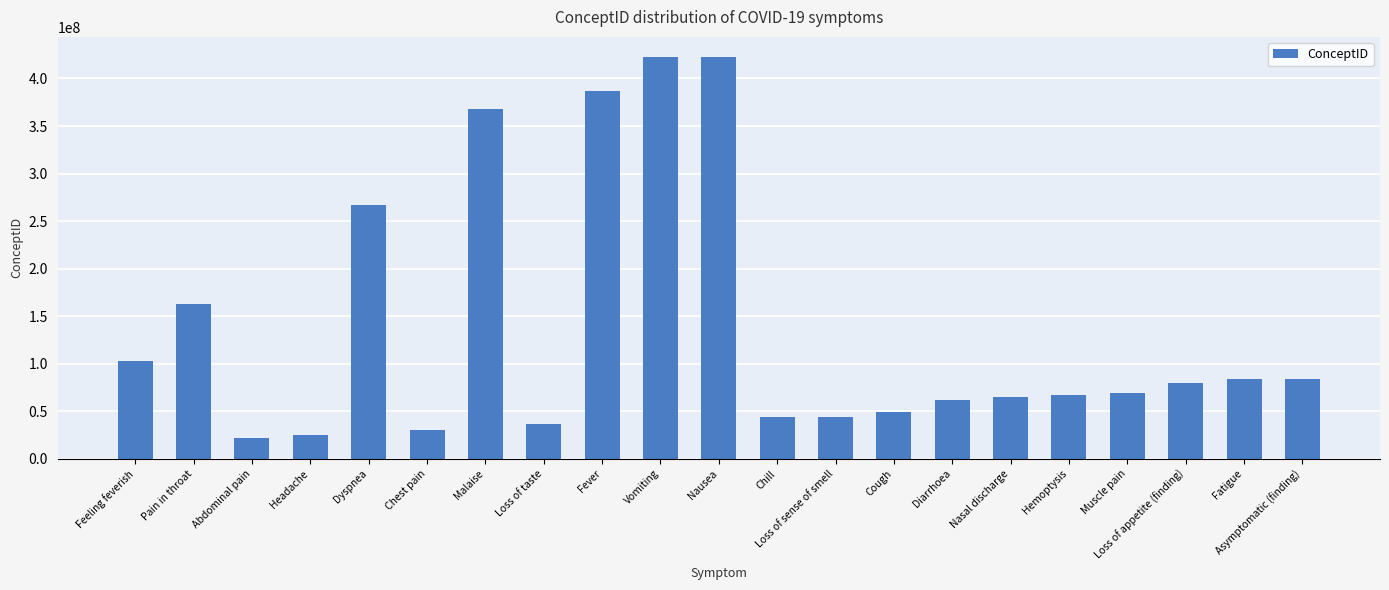

True or false: the data shows 37873320 at Pain in throat.

False